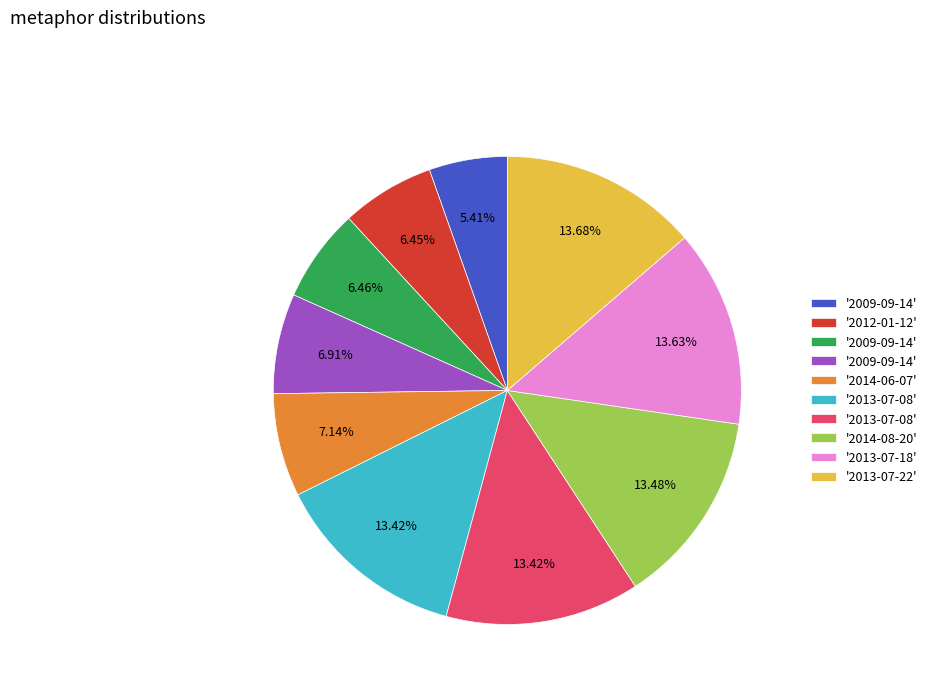

Is there any slice that represents more than half of the pie?

No